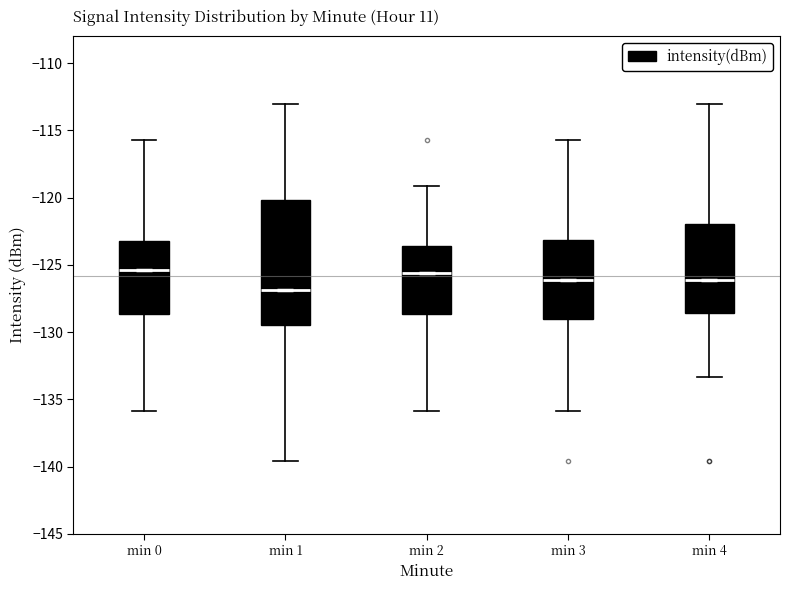

Which box is the tallest, from its lower edge to its upper edge?

min 1